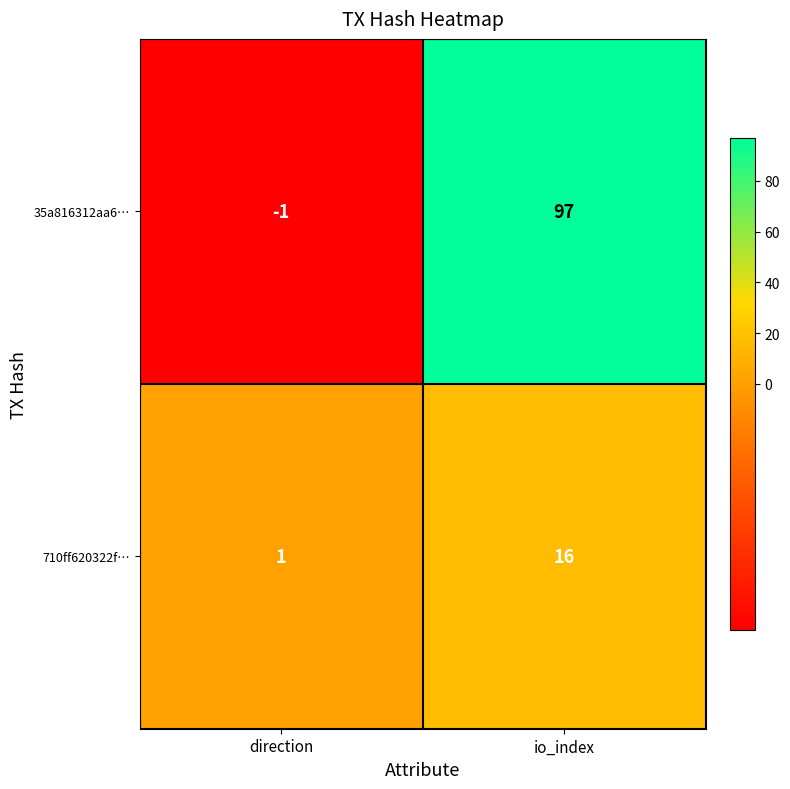

Between direction and io_index, which series saw the biggest shift?

35a816312aa6…